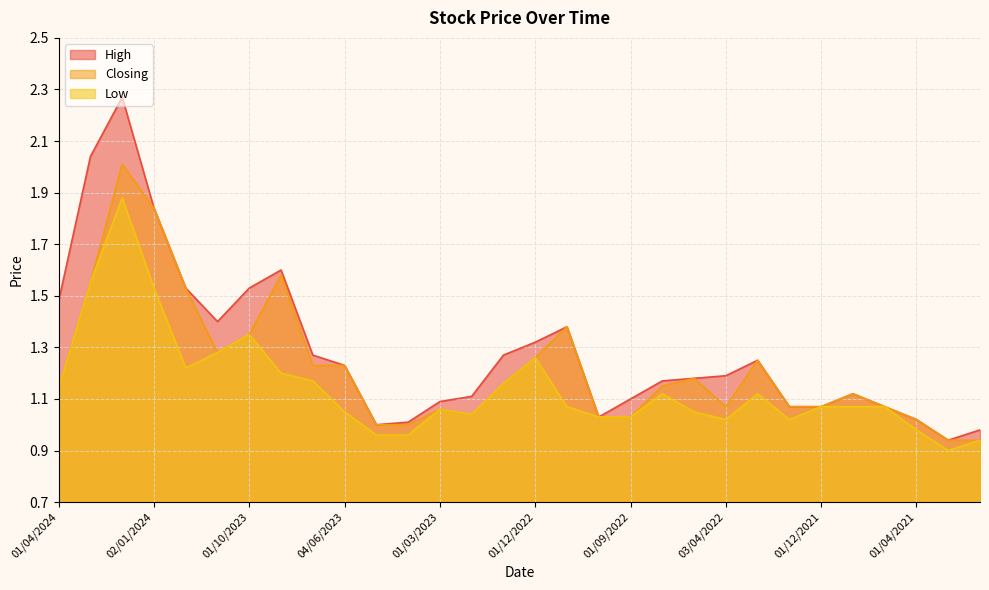

What is the value of the Low point at the 3rd from the left?

1.9